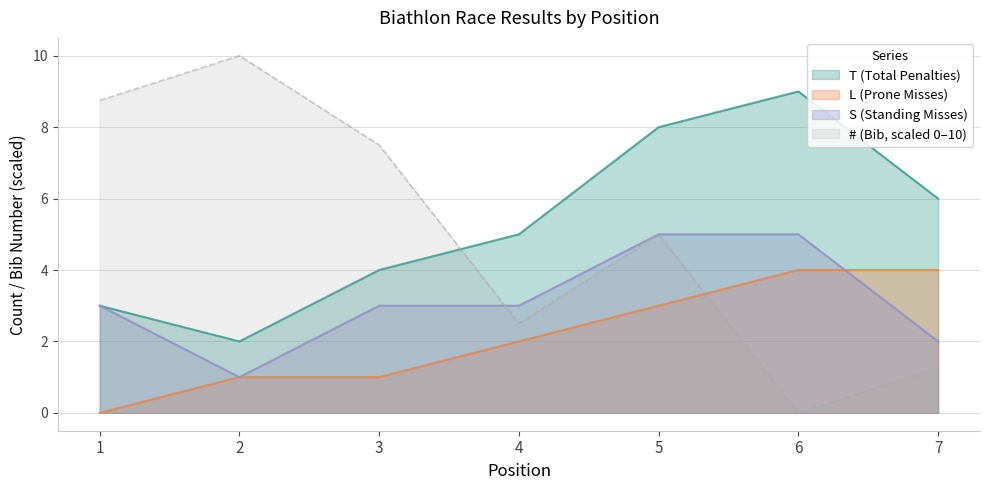

Between 6 and 5, which is larger?

6